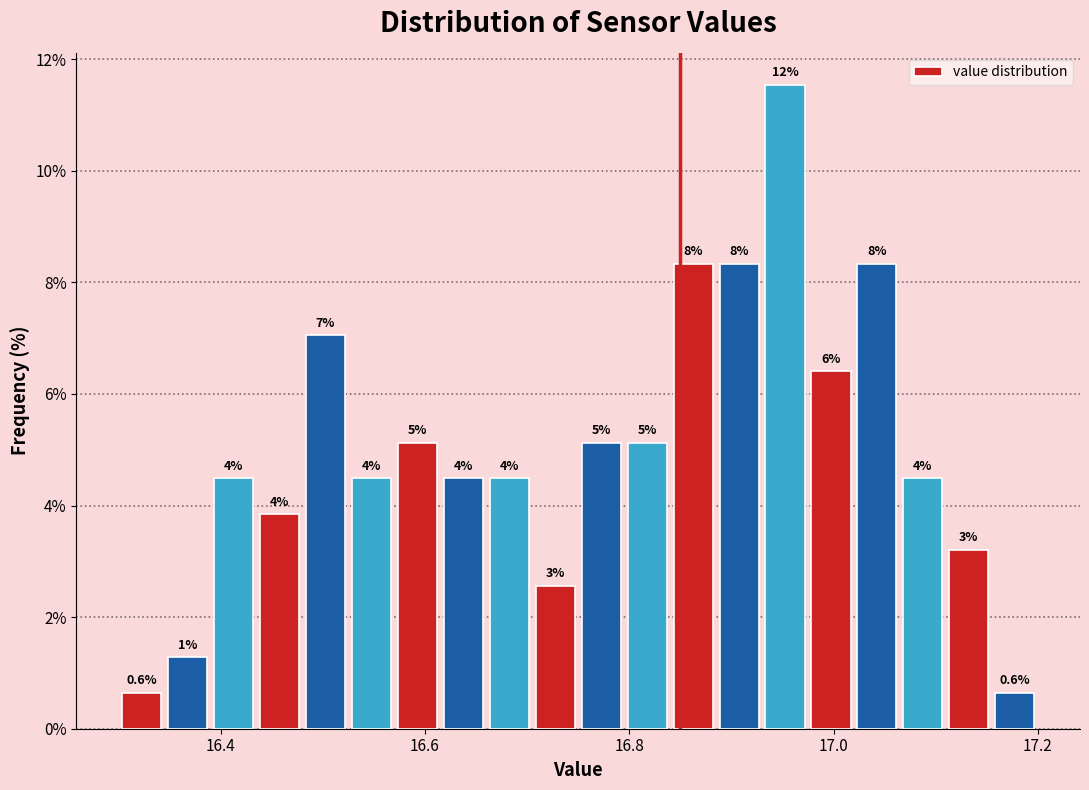

Around what value on the x-axis is the tallest bar? Give the approximate position of its centre, as read against the axis.

16.96